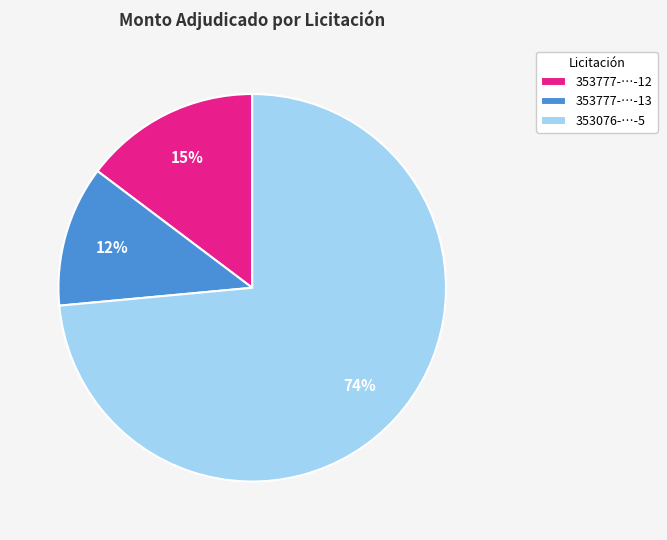

What percentage is the 353777-…-13 slice, to the nearest percent?

12%